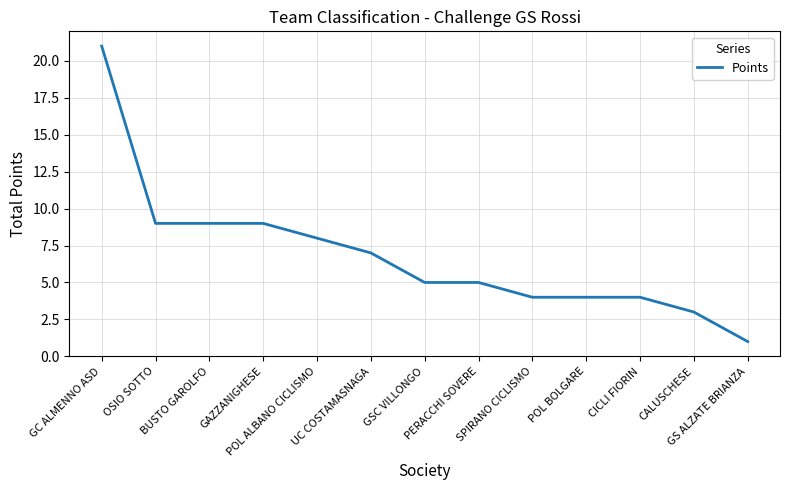

What is the maximum value shown in the chart?

21